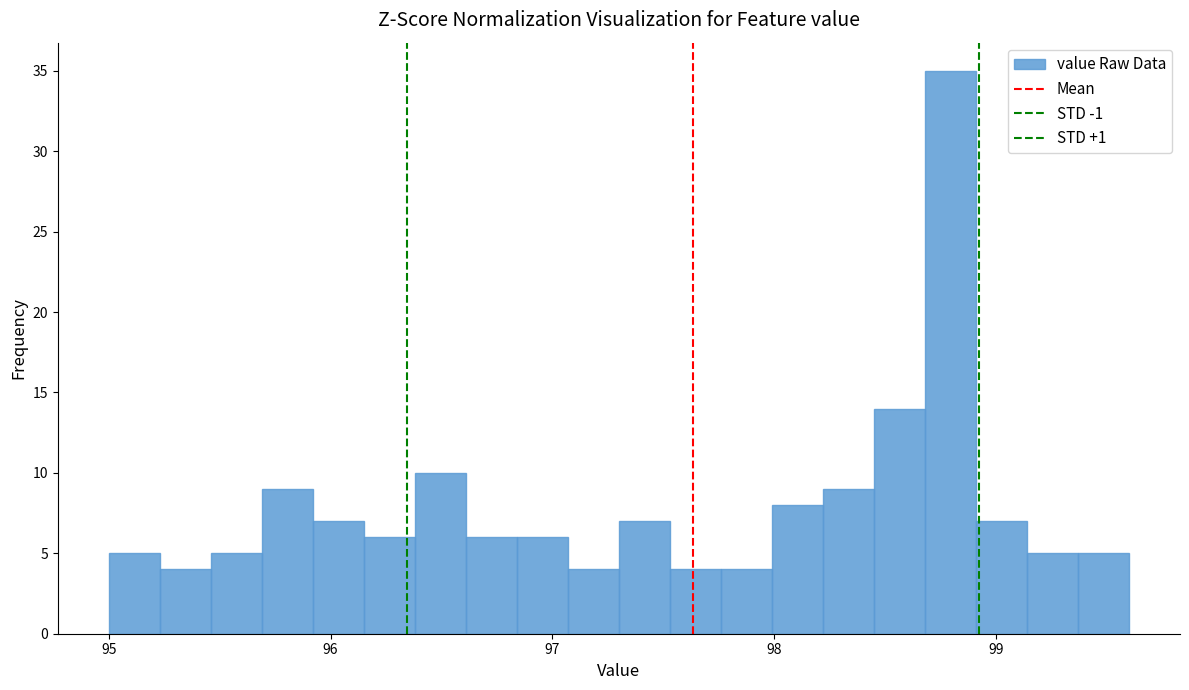

Around what value on the x-axis is the tallest bar? Give the approximate position of its centre, as read against the axis.

98.8